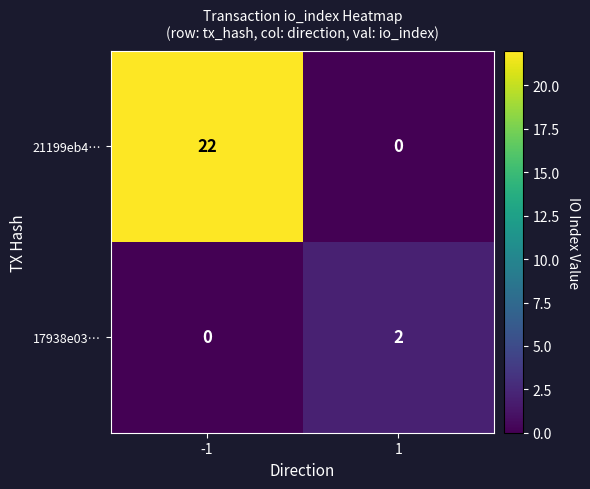

Reading right to left, what are all the values shown in this chart?

21199eb4…: 1=0	-1=22
17938e03…: 1=2	-1=0